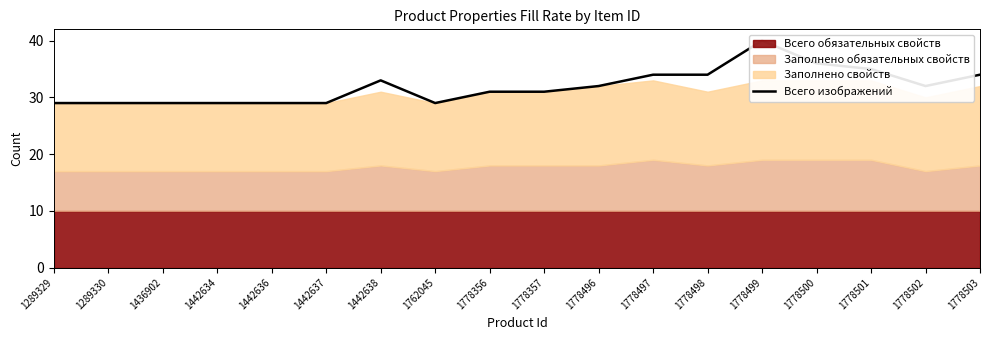

What is the maximum value shown in the chart?

40